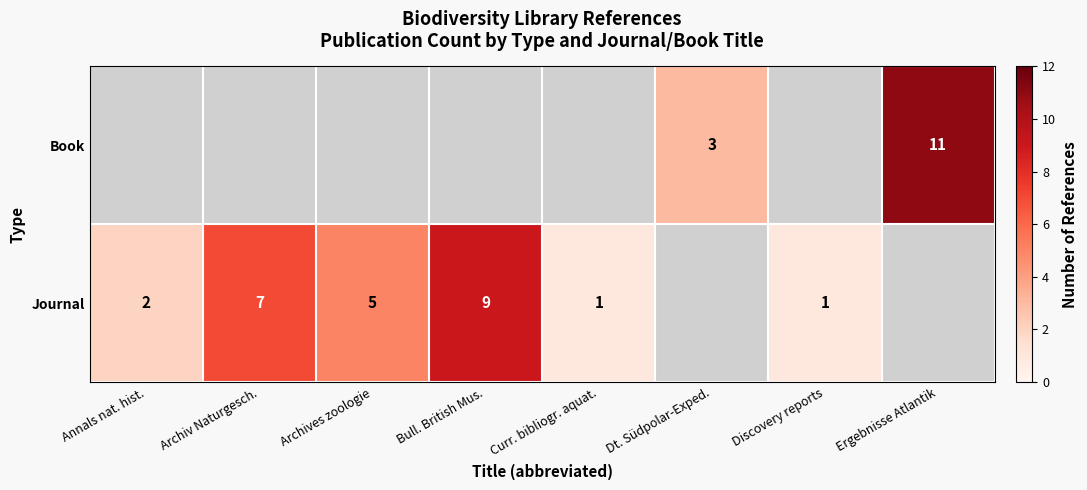

What is the sum of the Journal values at Annals nat. hist. and Discovery reports?

3